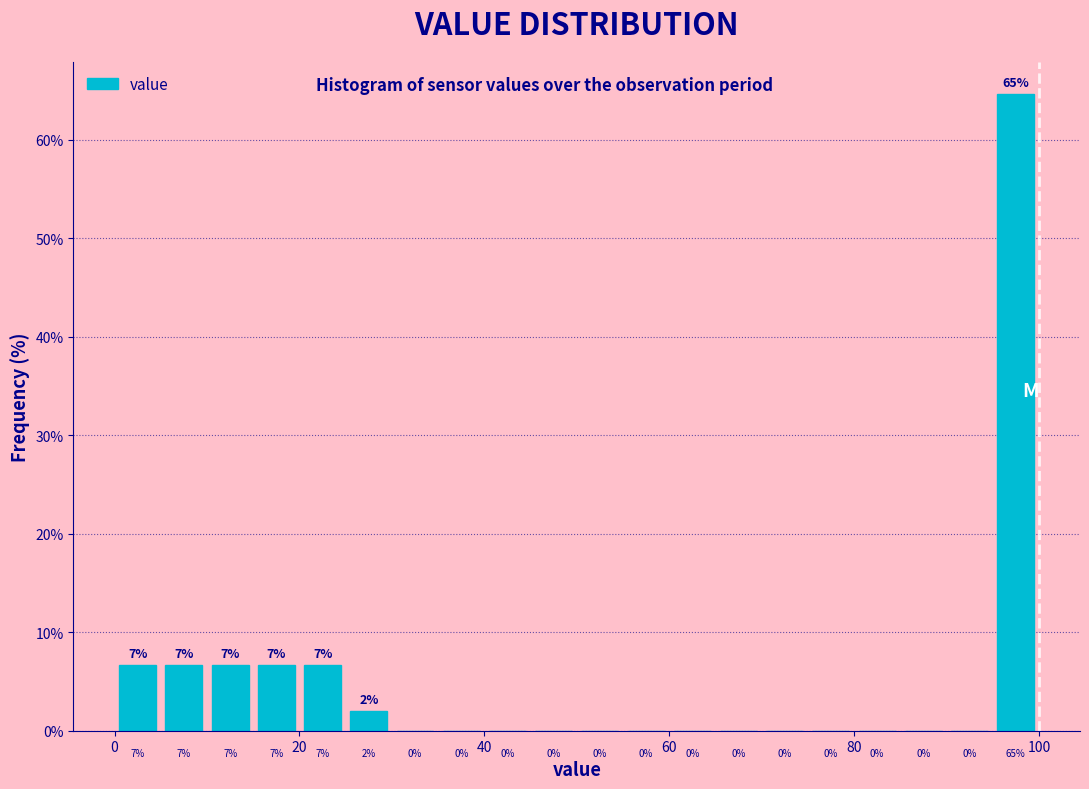

Read against the x-axis, roughly where is the centre of the tallest bar?

98